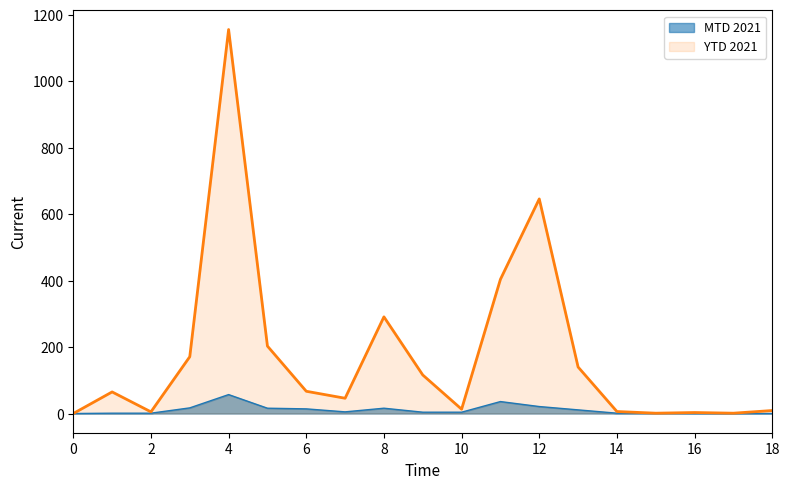

The value of YTD 2021 at 8 is 80. True or false?

False